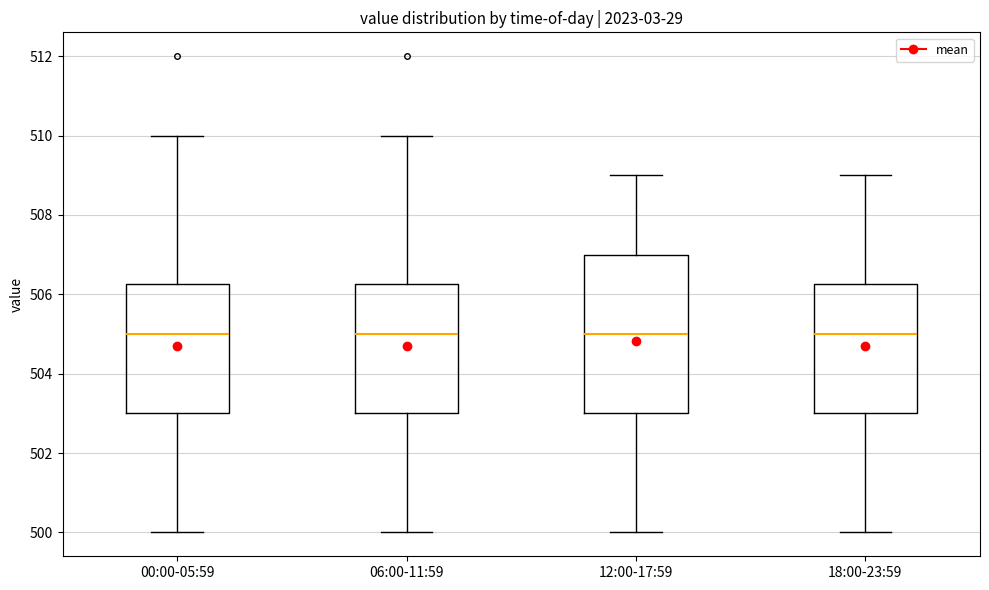

Reading left to right, read every box against the y-axis: the position of its median line, the range the box covers, and the ends of its whiskers. The values are not printed on the chart, so give them approximately, as read against the axis.

00:00-05:59: median 505.0, box 503.0 to 506.2, whiskers 500.0 to 510.0
06:00-11:59: median 505.0, box 503.0 to 506.2, whiskers 500.0 to 510.0
12:00-17:59: median 505.0, box 503.0 to 507.0, whiskers 500.0 to 509.0
18:00-23:59: median 505.0, box 503.0 to 506.2, whiskers 500.0 to 509.0